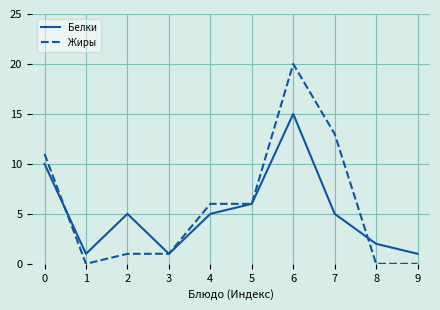

Is it true that Белки equals 7 at 7?

False